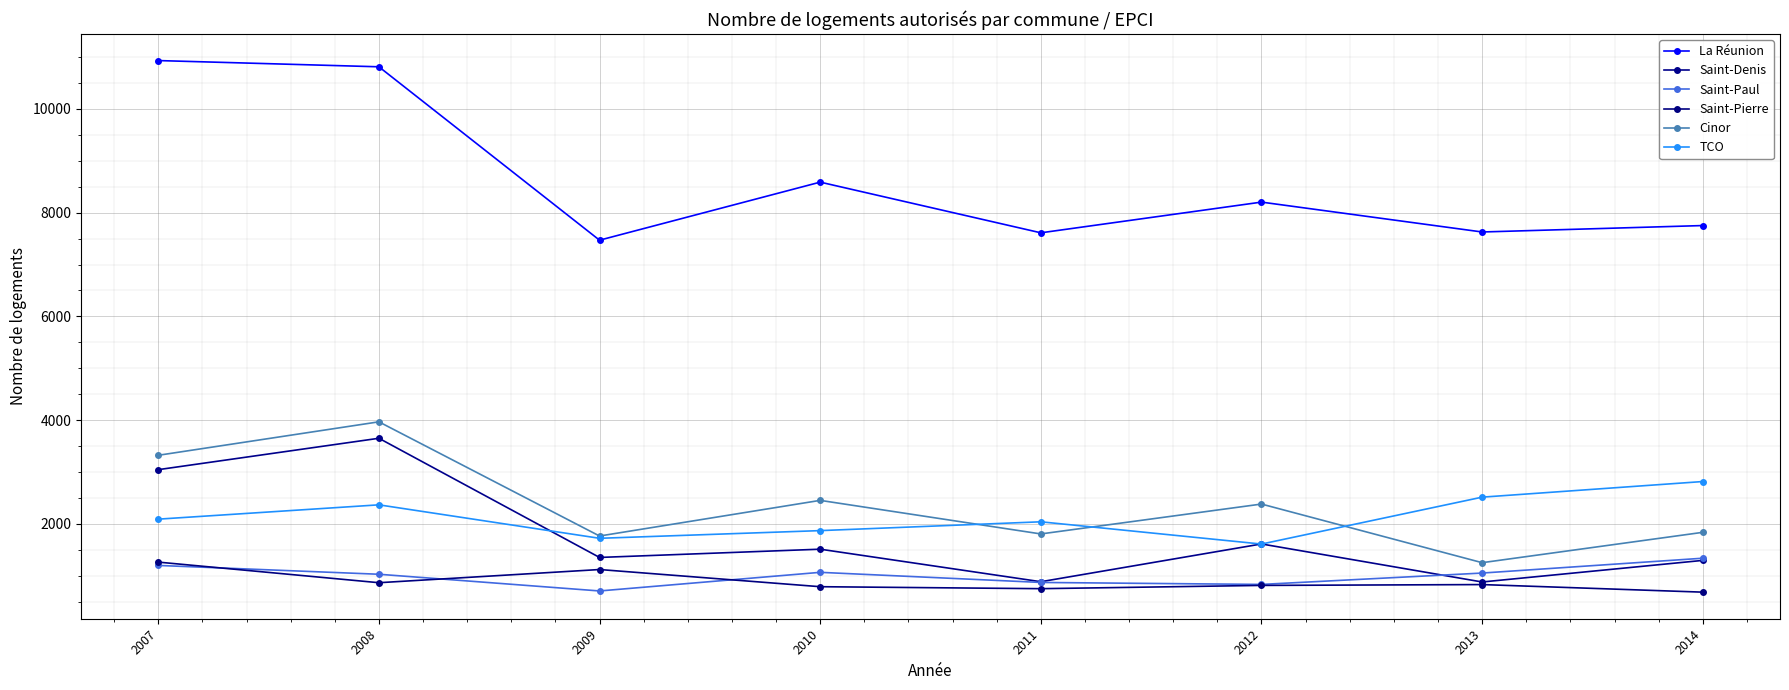

What value does the Saint-Paul series have at 2009?

708